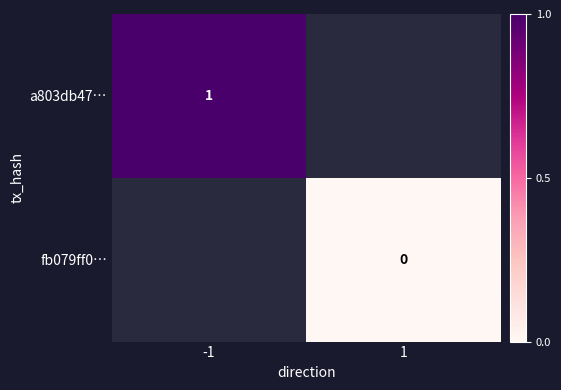

The value of a803db47… at -1 is 1. True or false?

True